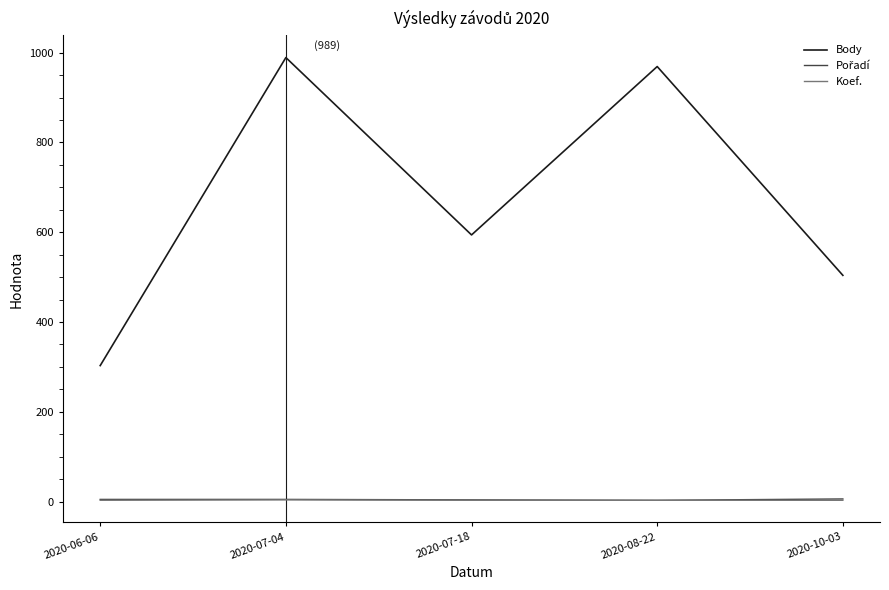

Which series has the largest total across all categories?

Body